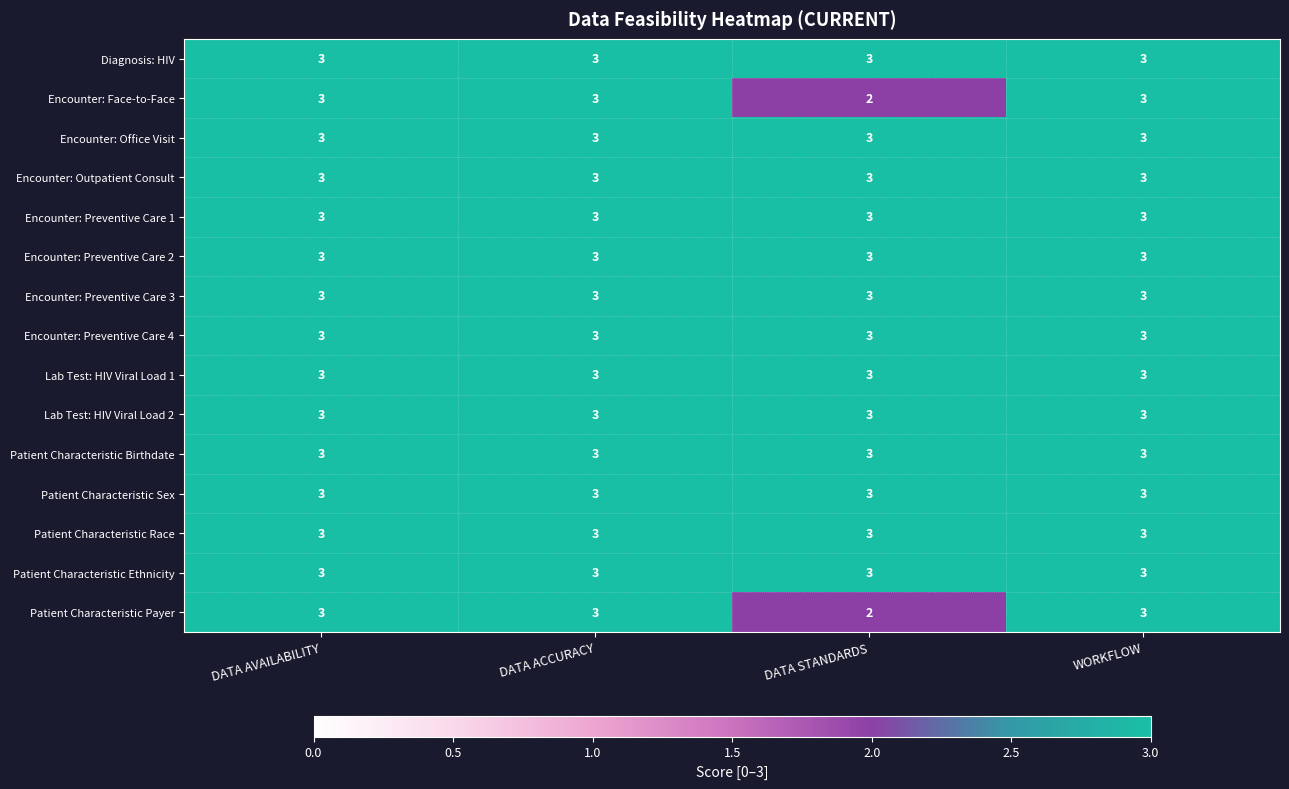

Which category has the lowest value across all series?

DATA STANDARDS